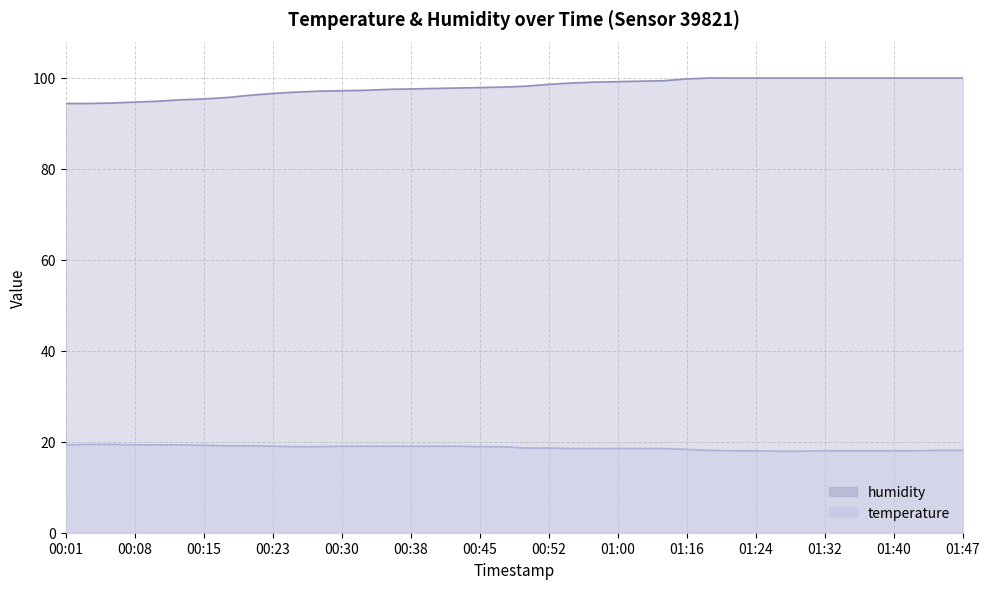

Which has a higher value, 00:50 or 00:13?

00:13